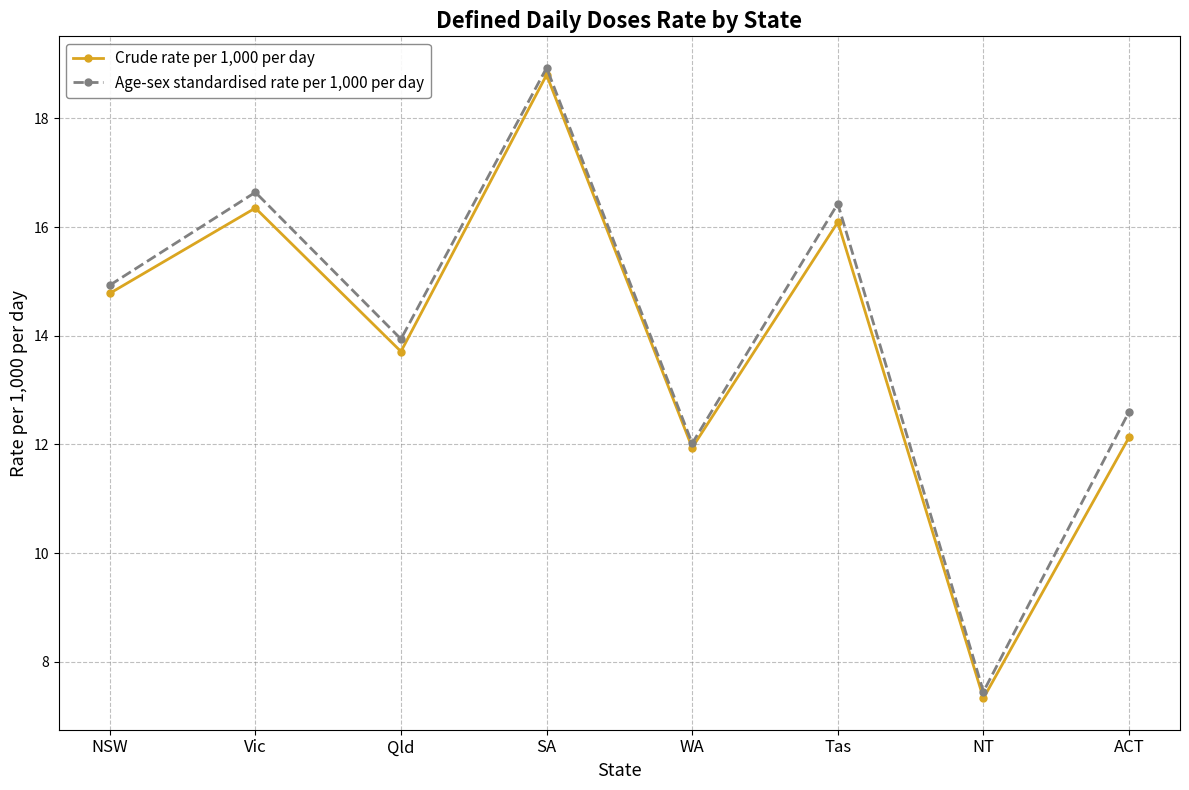

True or false: Age-sex standardised rate per 1,000 per day has more than 0 interior local peaks.

True